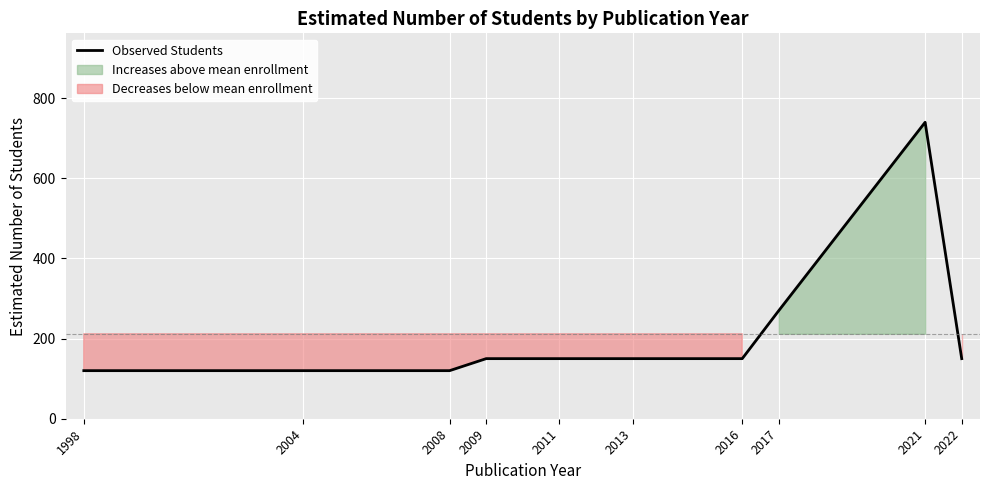

What is the approximate value at 2009, to the nearest 50?

150